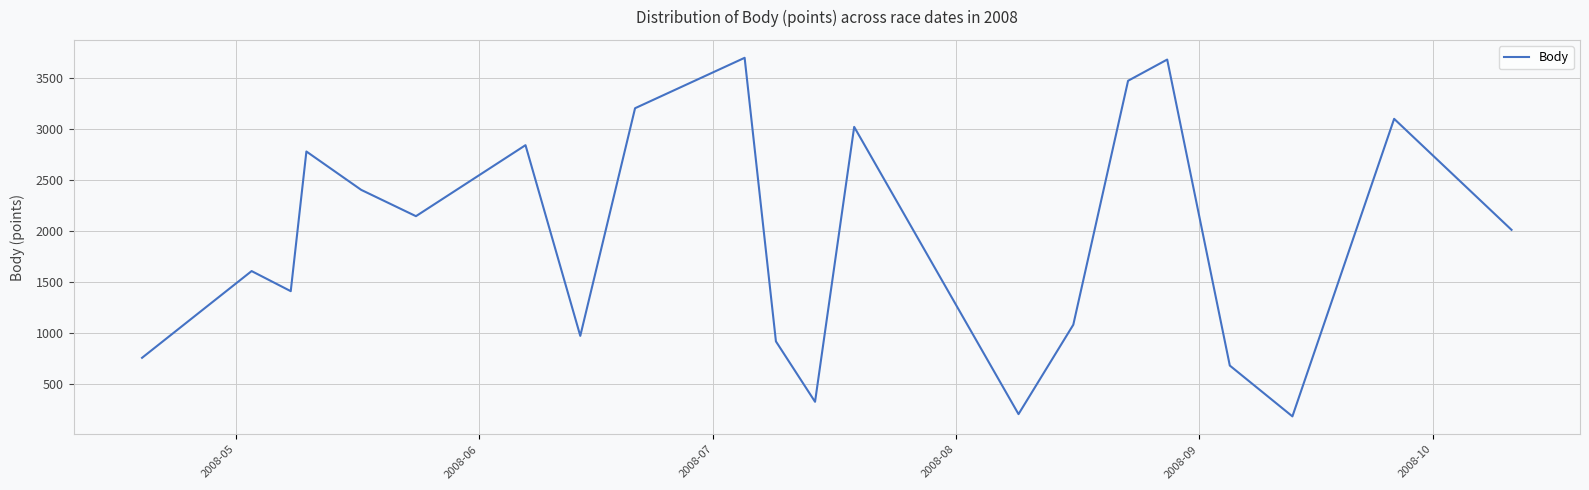

What is the smallest value displayed?

180